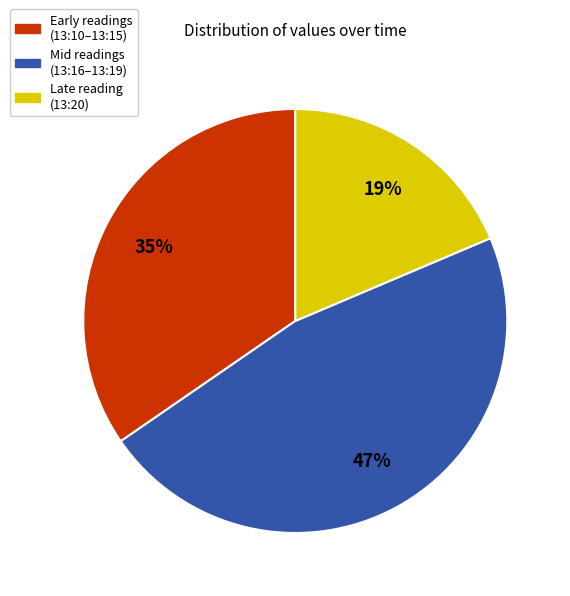

Is there a majority slice in this chart?

No